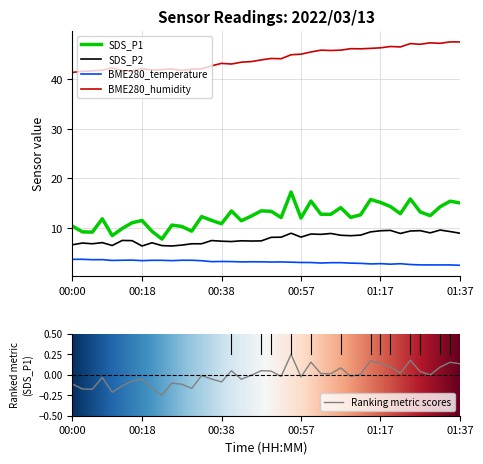

Is this an area chart (filled region under the line)?

No